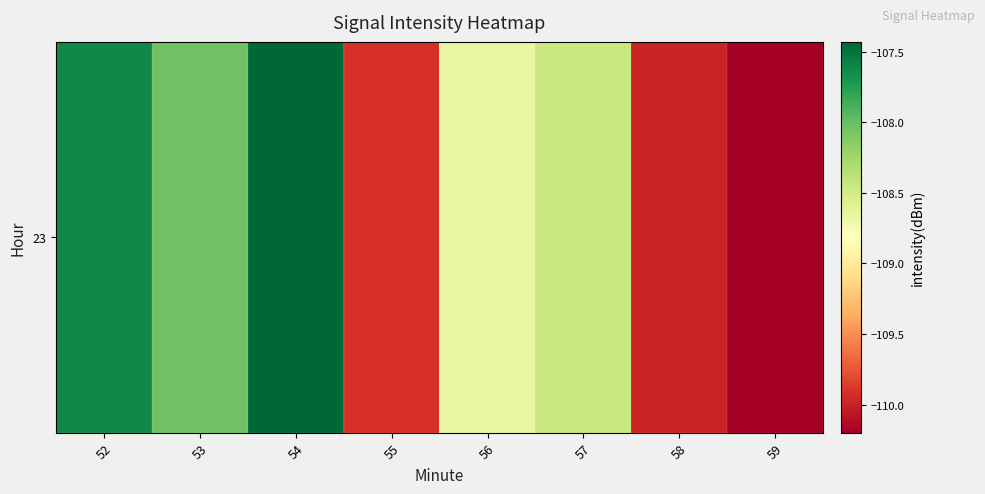

Reading left to right, extract all data points from this chart.

52=-107.6	53=-108.0	54=-107.4	55=-109.9	56=-108.7	57=-108.5	58=-110.0	59=-110.2